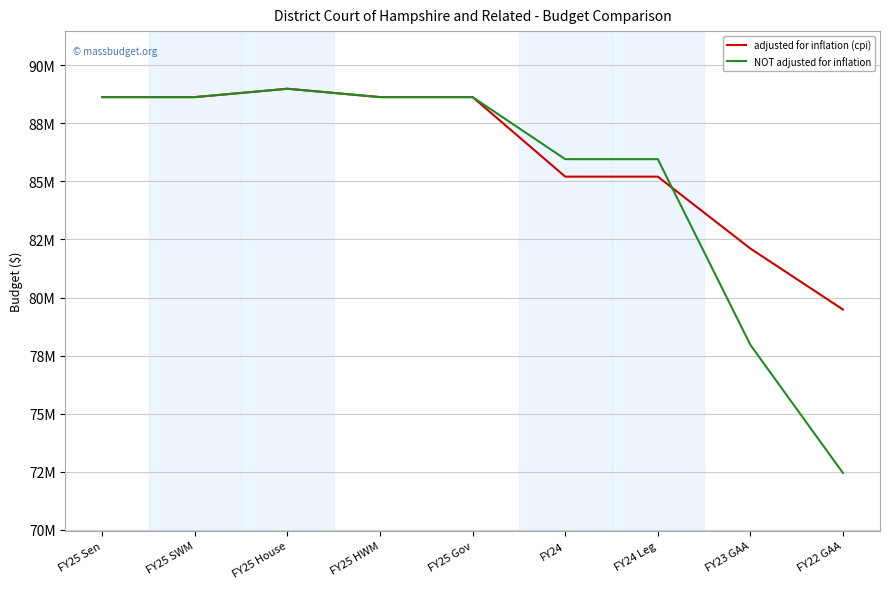

True or false: adjusted for inflation (cpi) has a value of 141048761 at FY22 GAA.

False